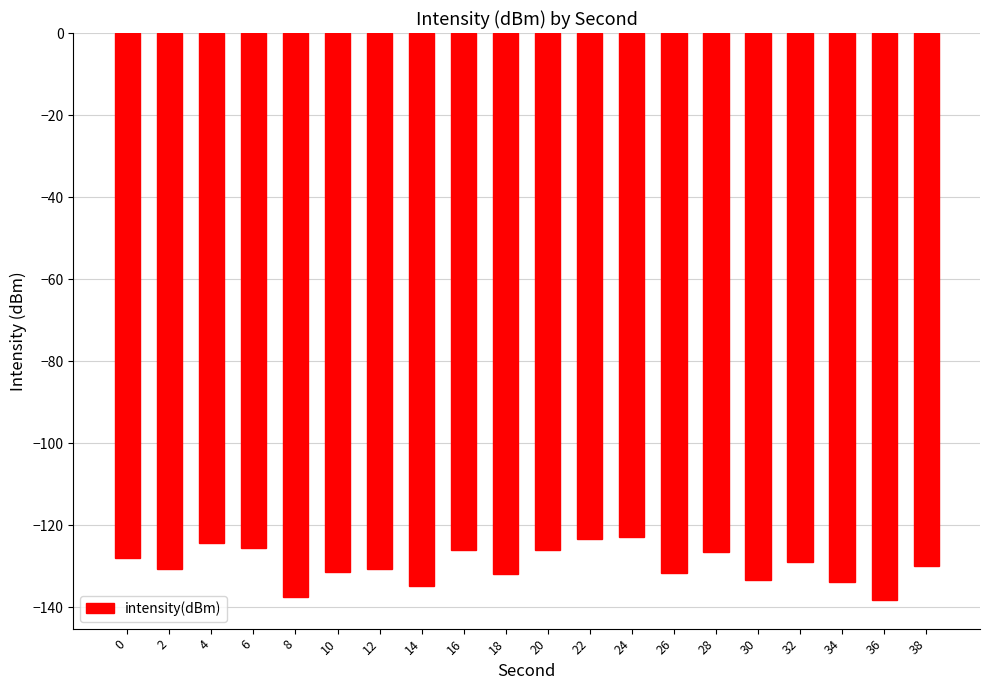

What is the greatest value displayed?

-122.8